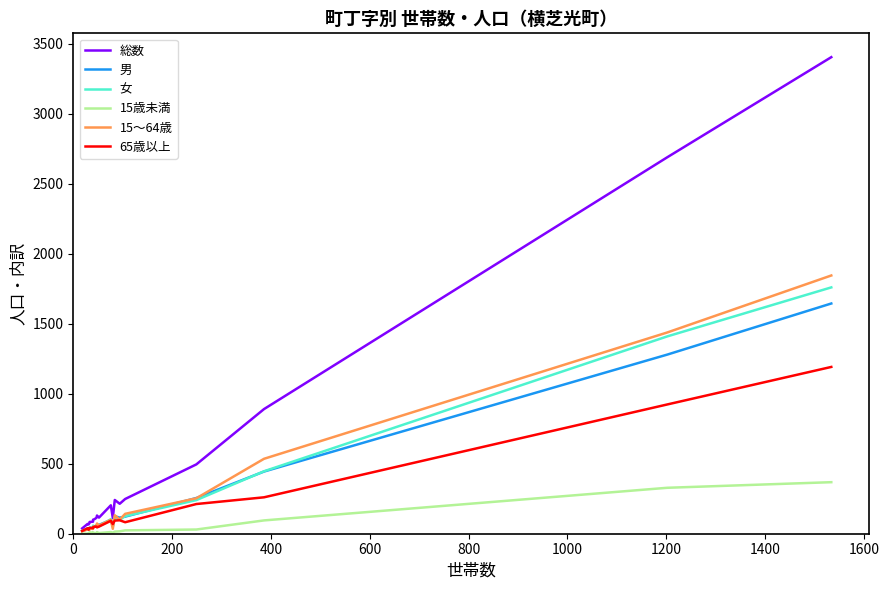

What is the difference between the maximum and minimum values in the 女 series?

1740